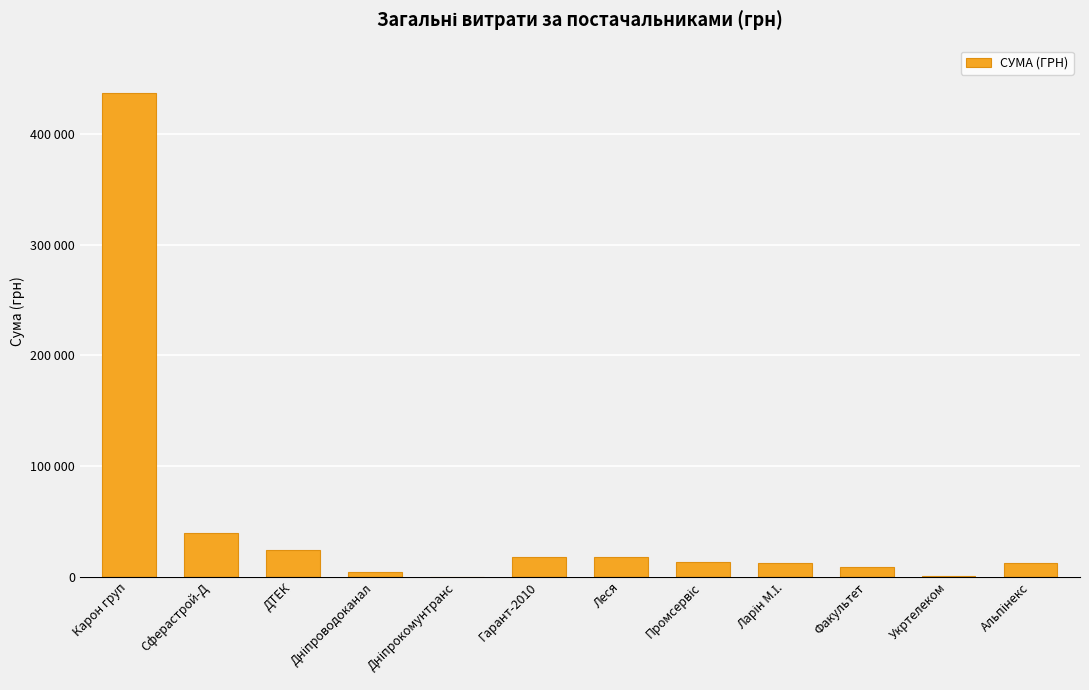

Are the bars horizontal?

No